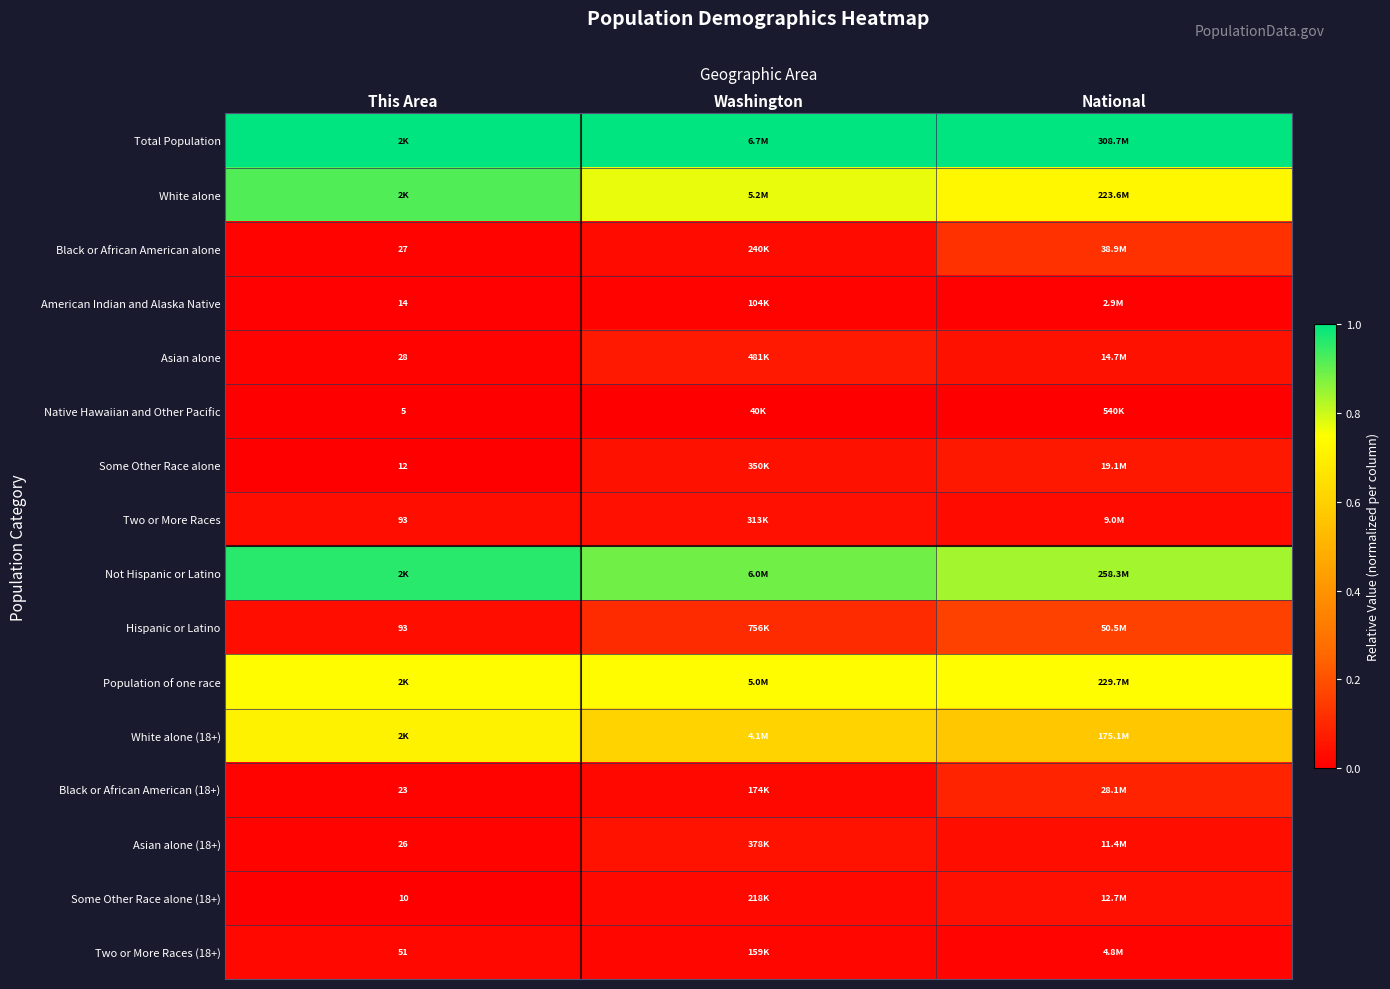

What is the maximum value for Population of one race?

0.7